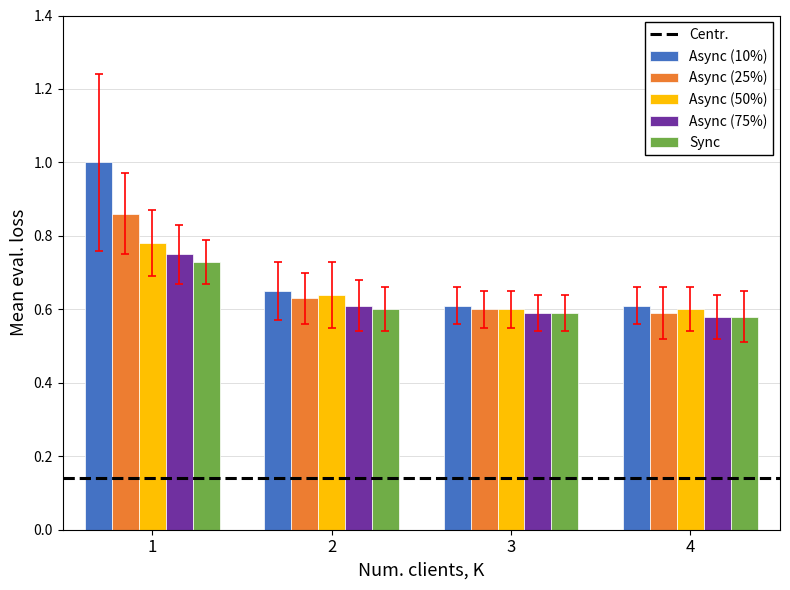

What is the greatest value displayed?

1.0